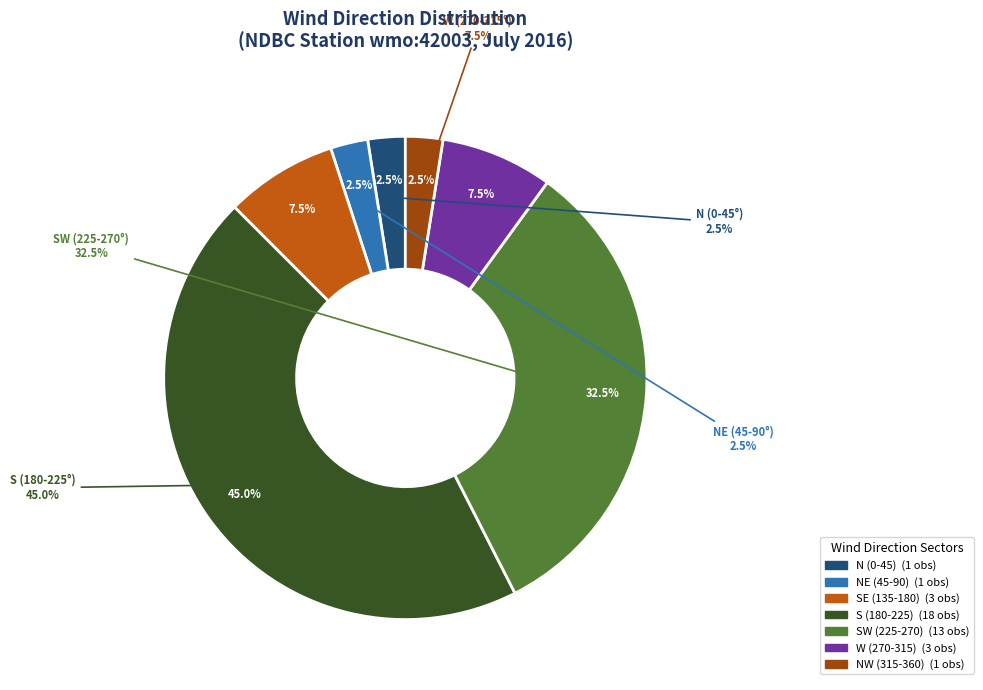

Does 36 represent more than half of the total?

No